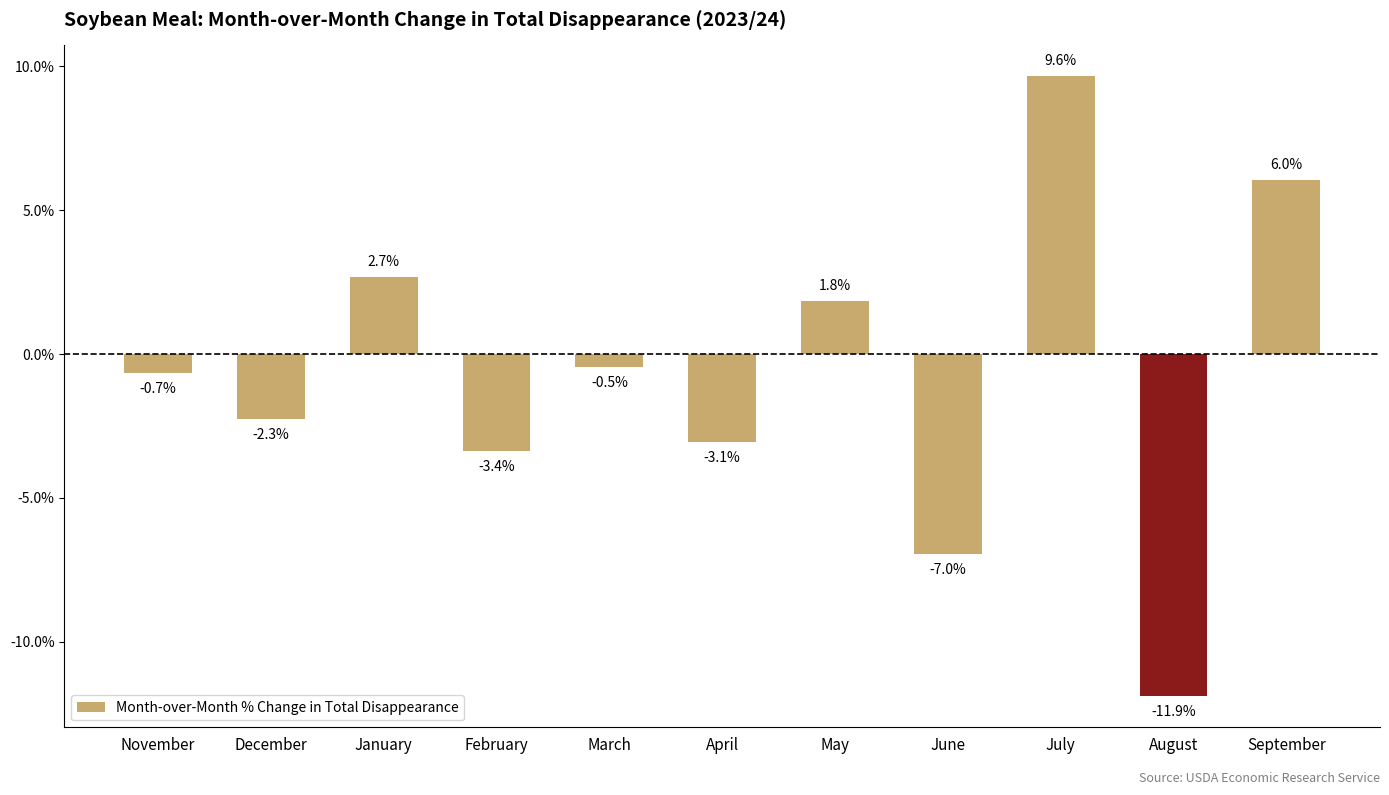

Are the bars horizontal?

No